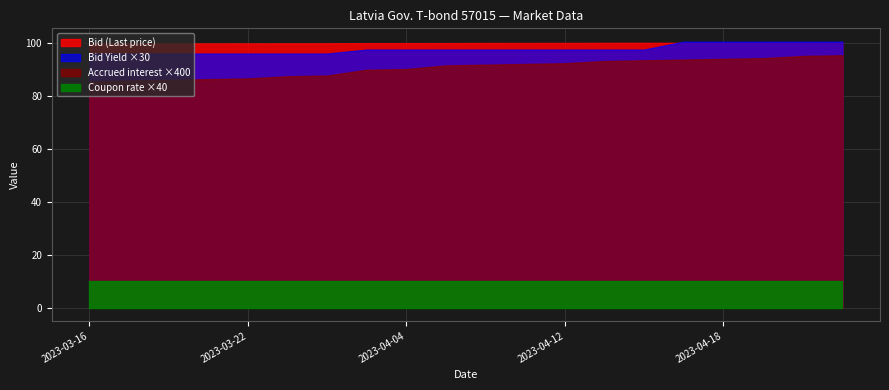

What is the maximum value shown in the chart?

100.1